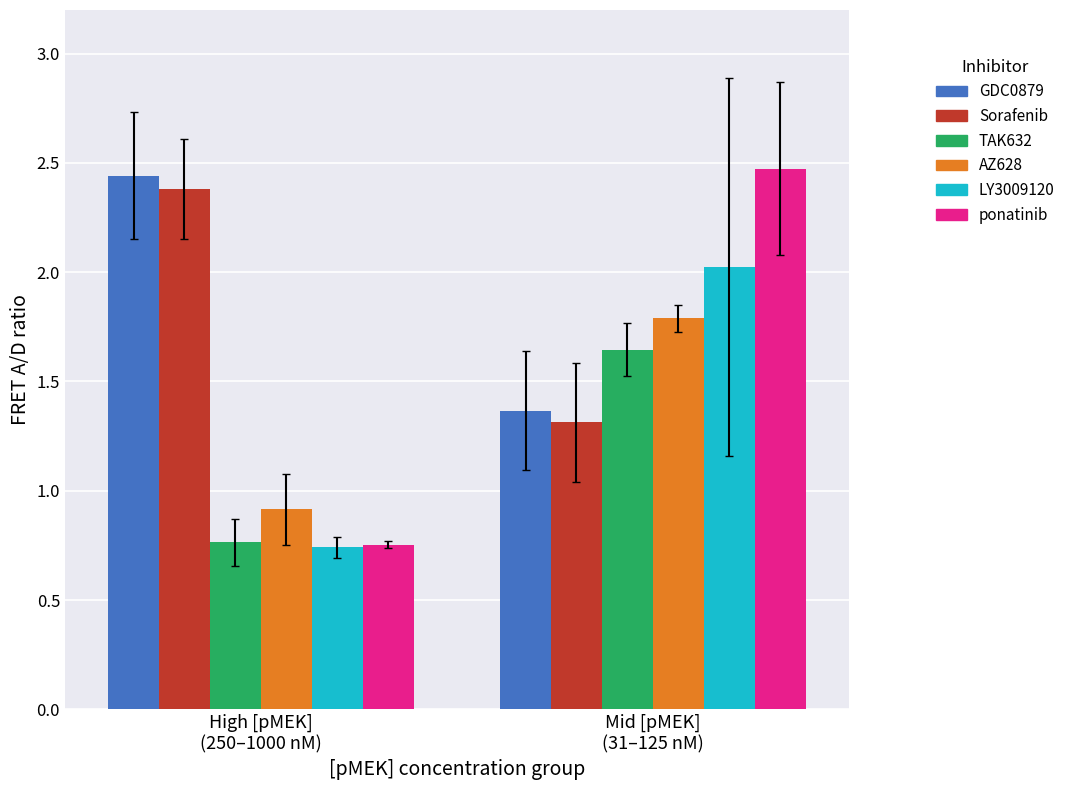

Where does the LY3009120 series first go above 2?

Mid [pMEK]
(31–125 nM)